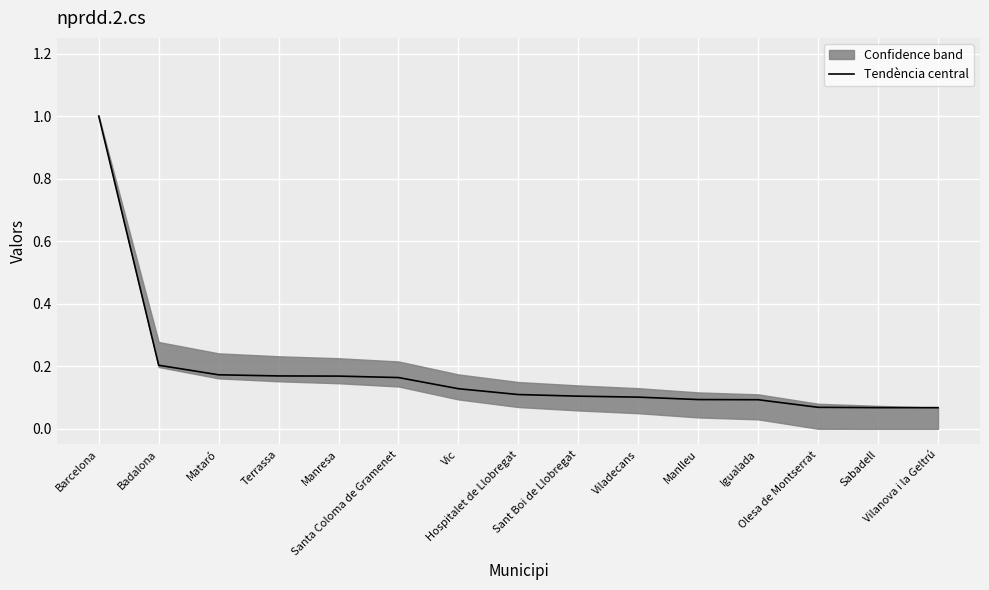

What is the change in value from Santa Coloma de Gramenet to Hospitalet de Llobregat?

-0.1